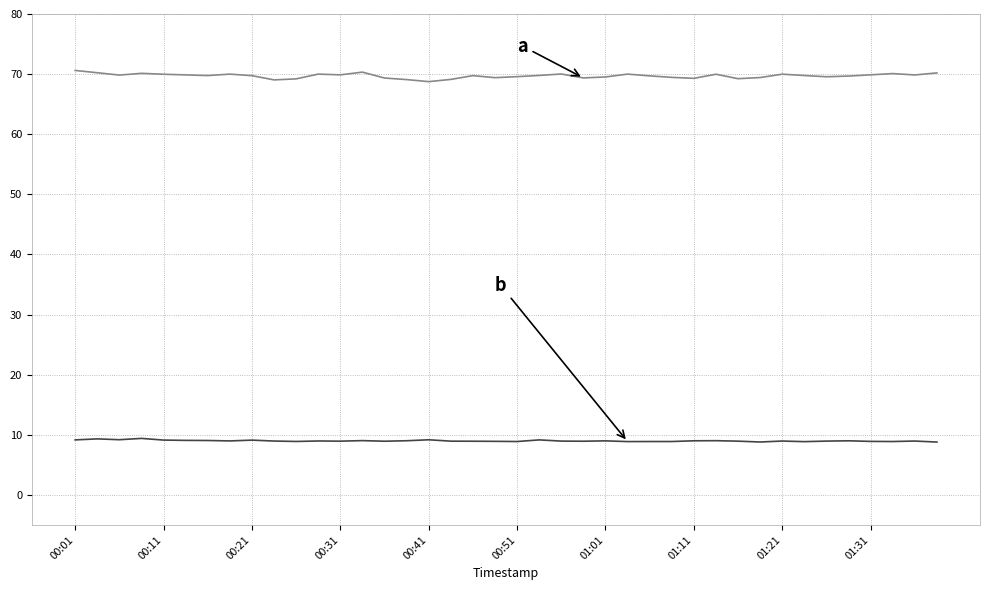

What is the minimum value shown in the chart?

8.8